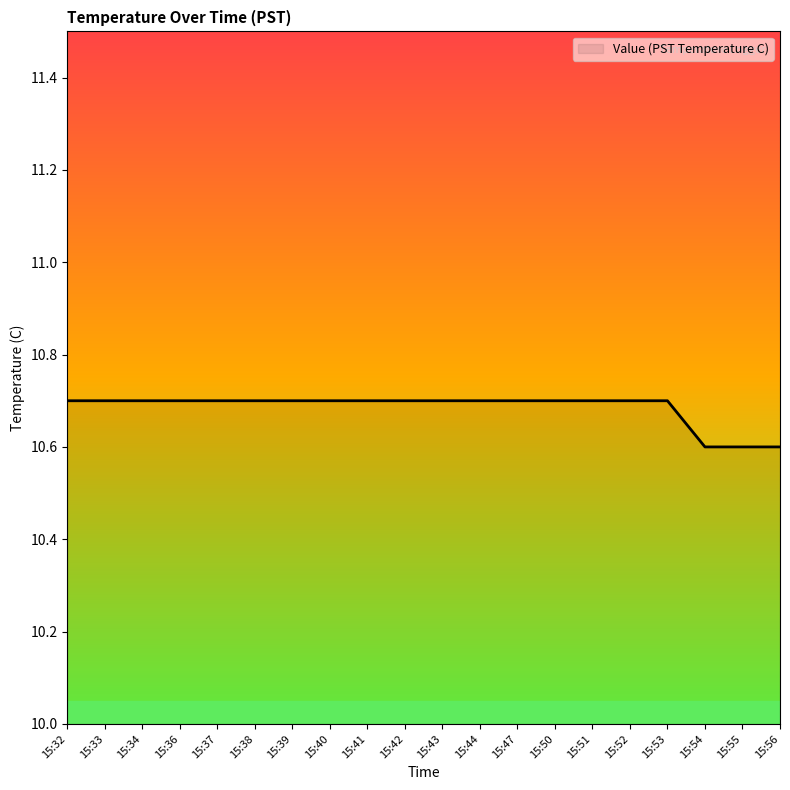

What is the minimum value shown in the chart?

10.6